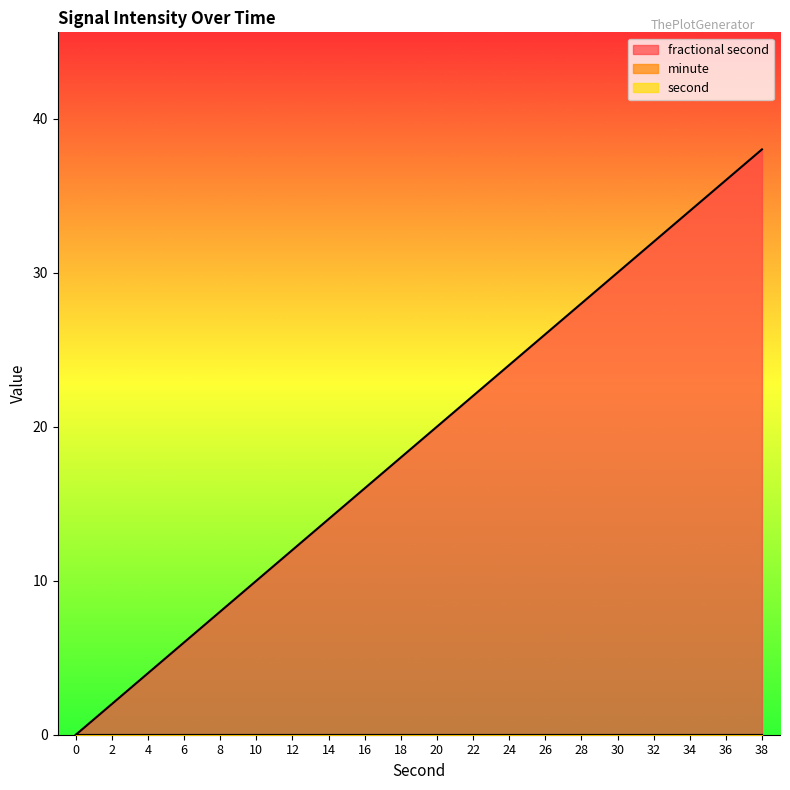

True or false: second and fractional second intersect in this chart.

False